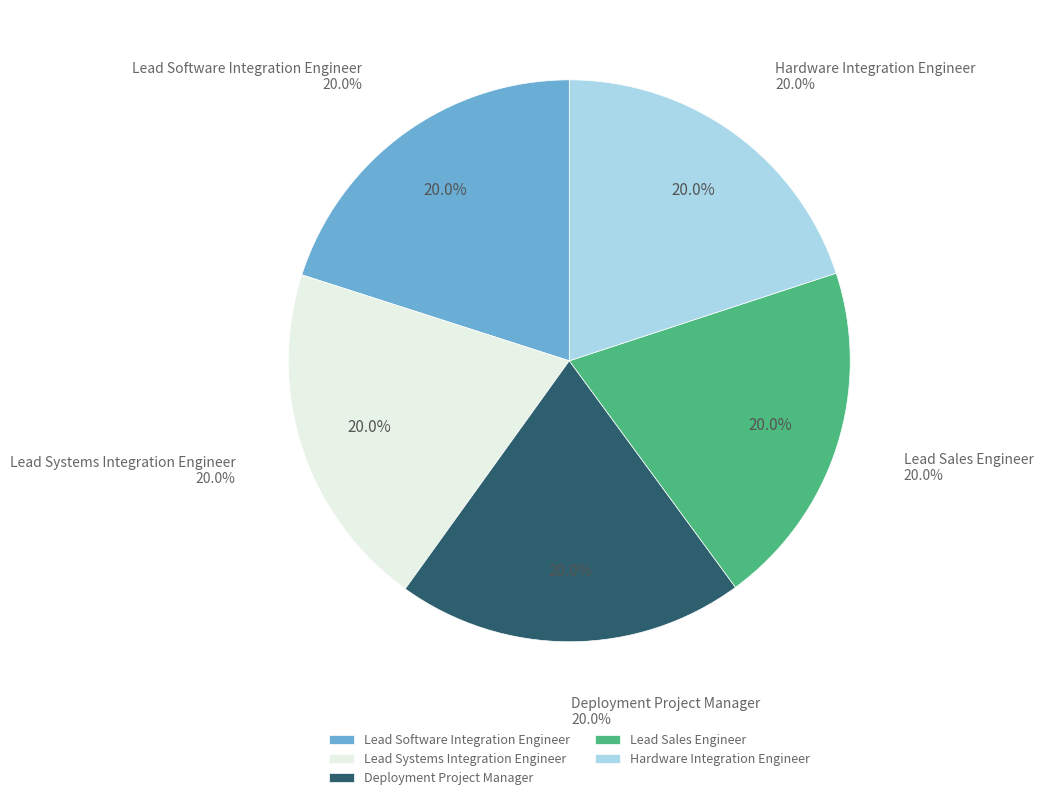

Rank the categories by value from highest to lowest.

Lead Software Integration Engineer, Lead Systems Integration Engineer, Deployment Project Manager, Lead Sales Engineer, Hardware Integration Engineer